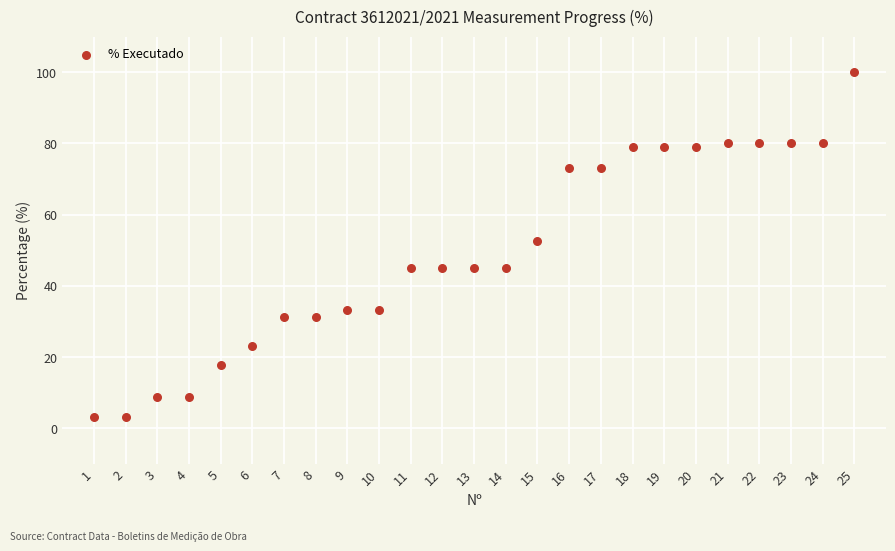

What is the range of X values (max minus min)?

24.0